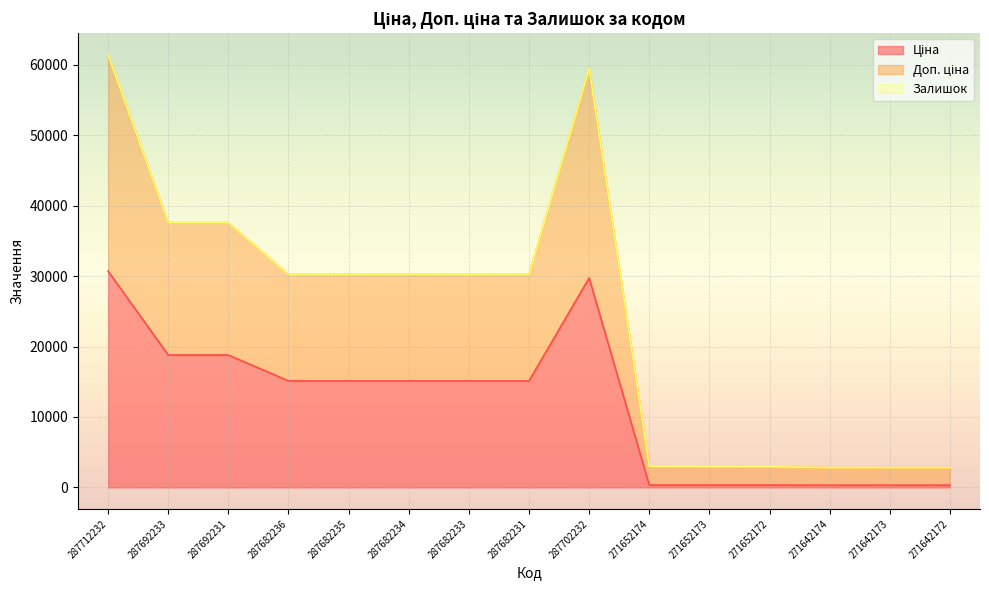

The Ціна series shows 14220.1 at 287712232. True or false?

False